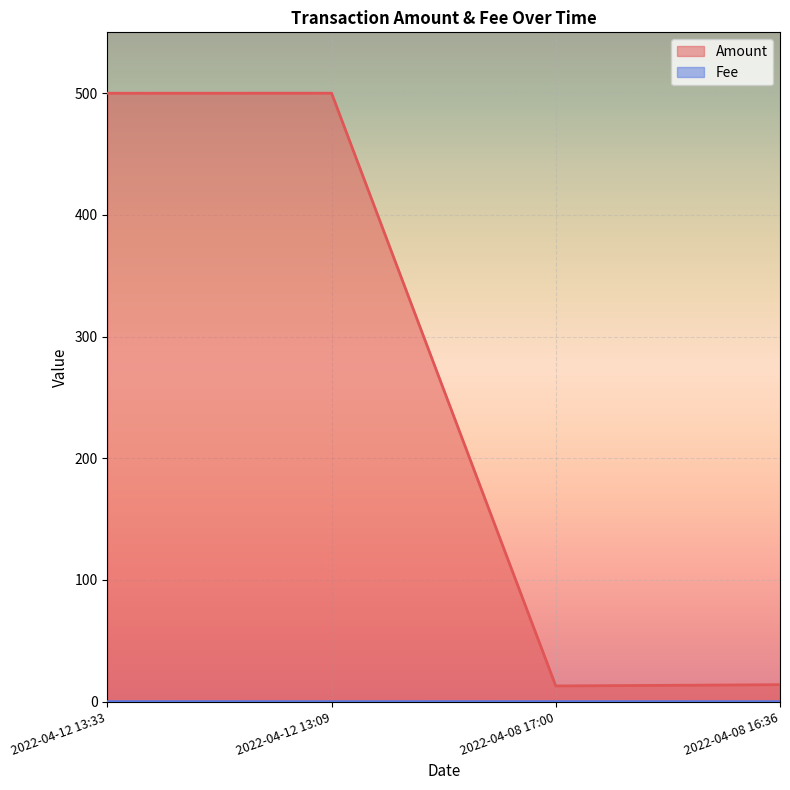

True or false: Amount has more than 2 points higher than both neighbors.

False